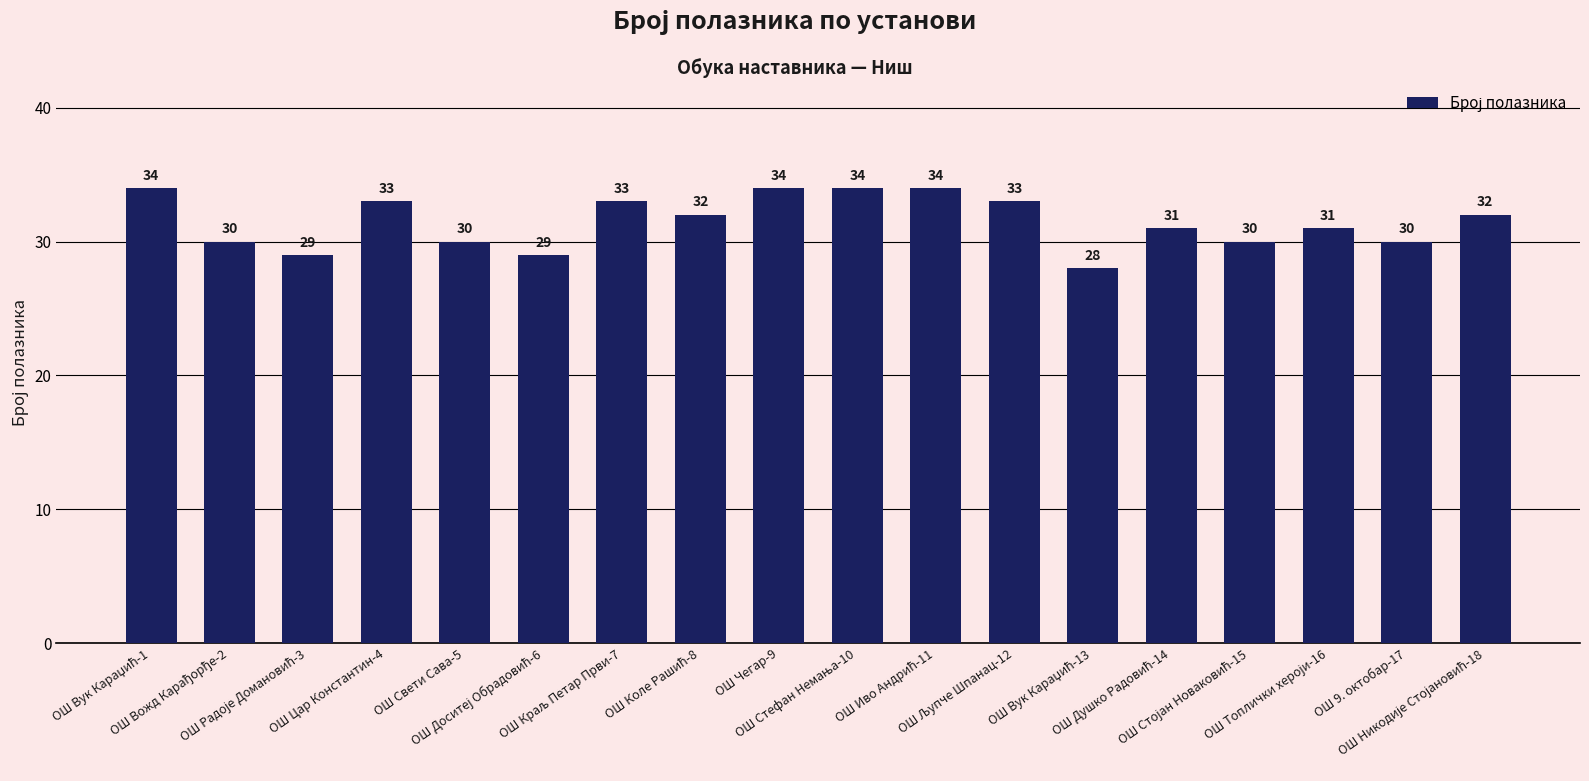

How many values are between 30 and 33?

11